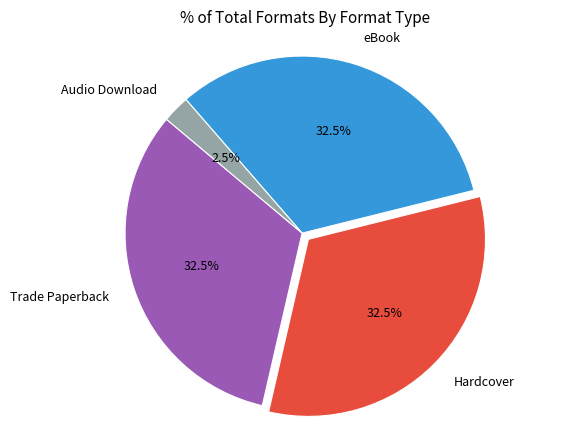

Is there a majority slice in this chart?

No